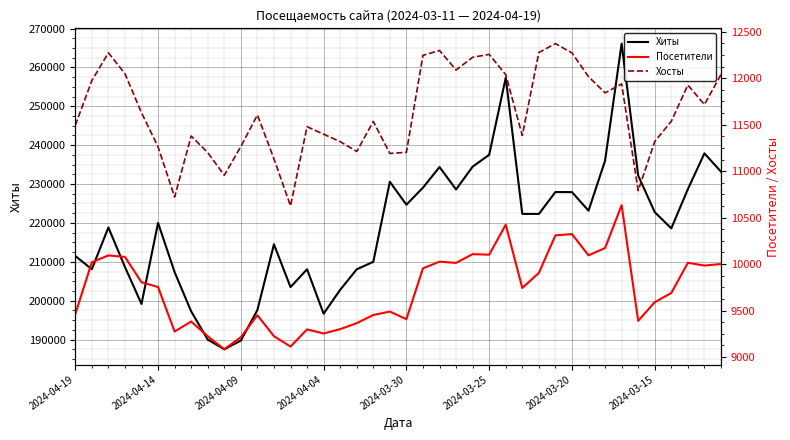

What is the maximum value for Хиты?

266139